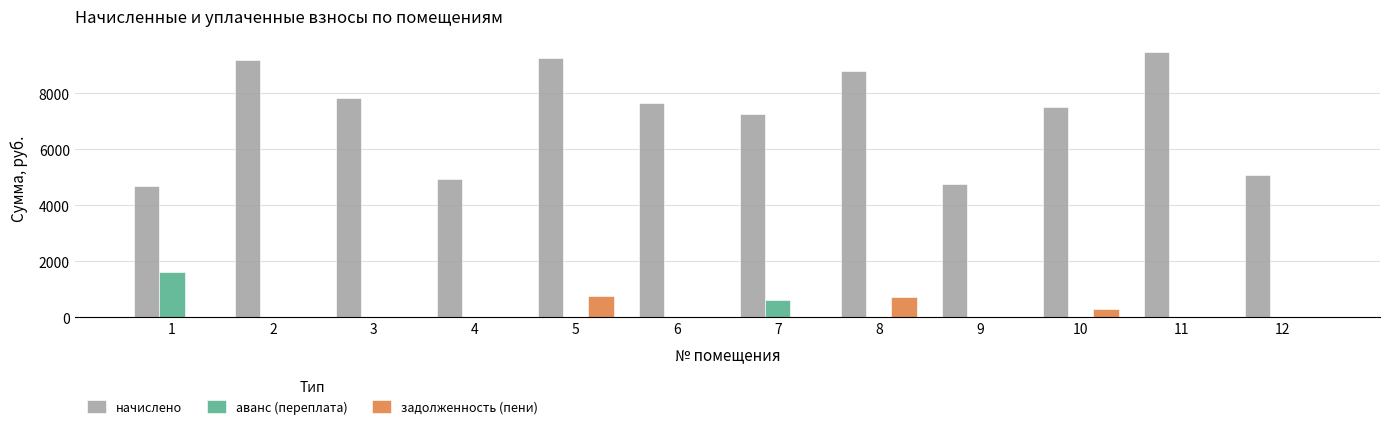

Which series has the largest total across all categories?

начислено